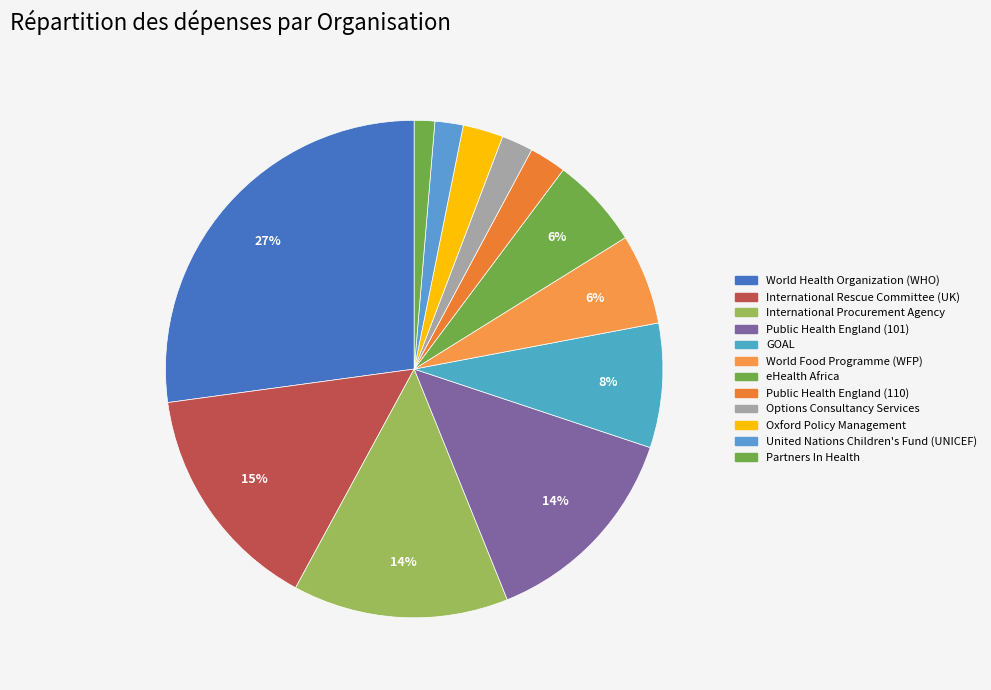

Between International Procurement Agency and World Health Organization (WHO), which is larger?

World Health Organization (WHO)